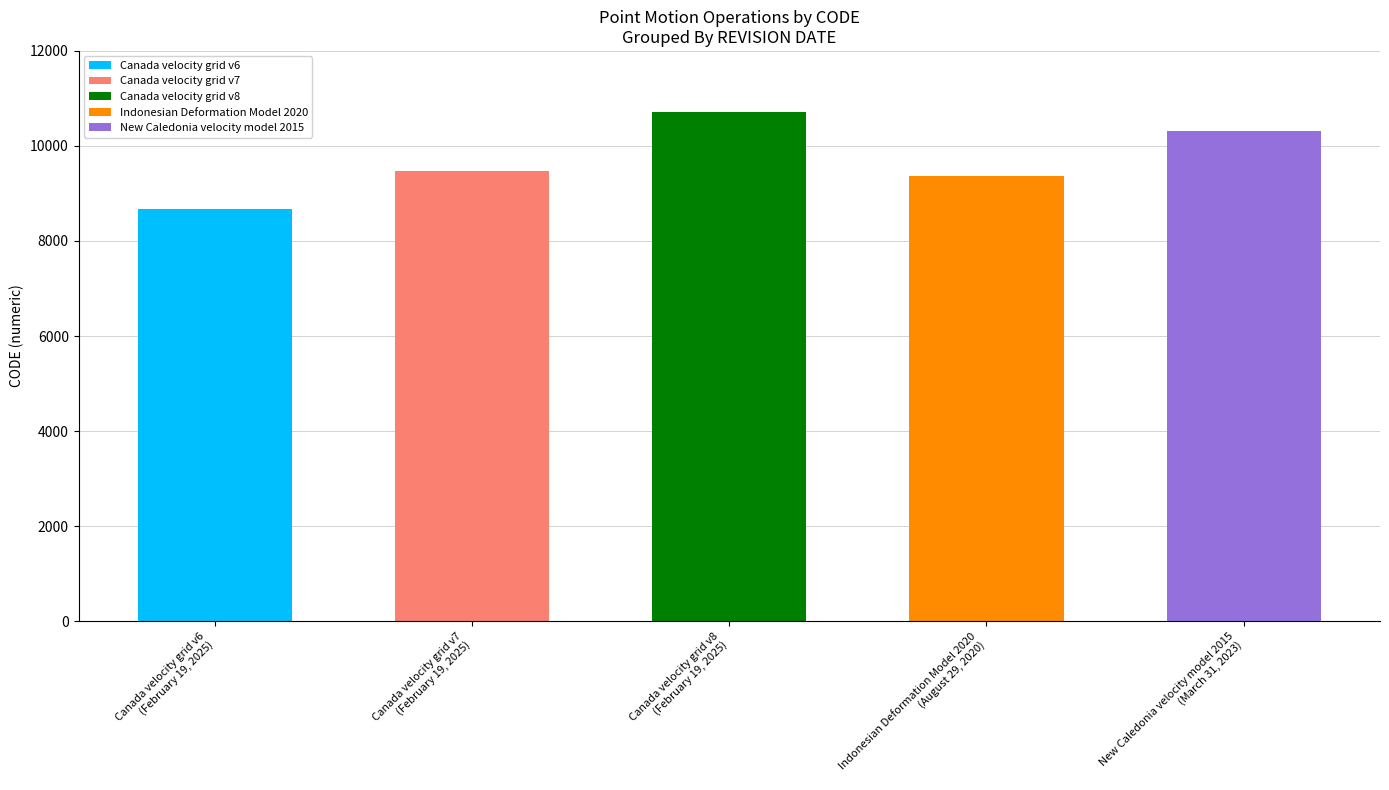

What is the ratio of the value at February 19, 2025 to the value at February 19, 2025?

1.2